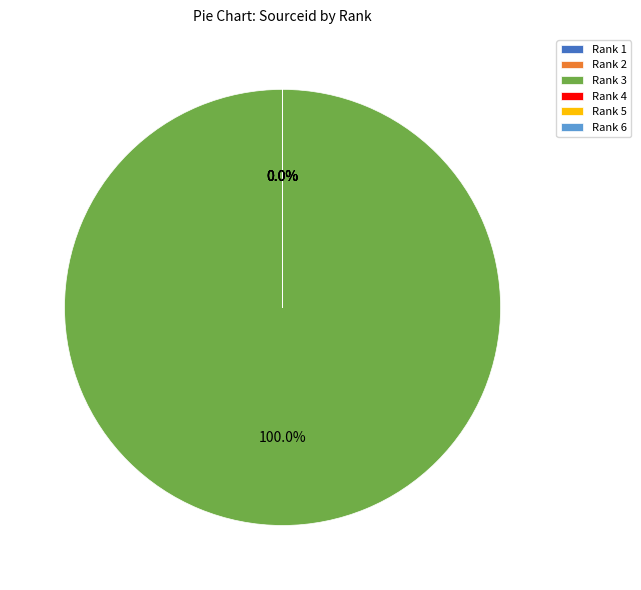

Is there any slice that represents more than half of the pie?

Yes